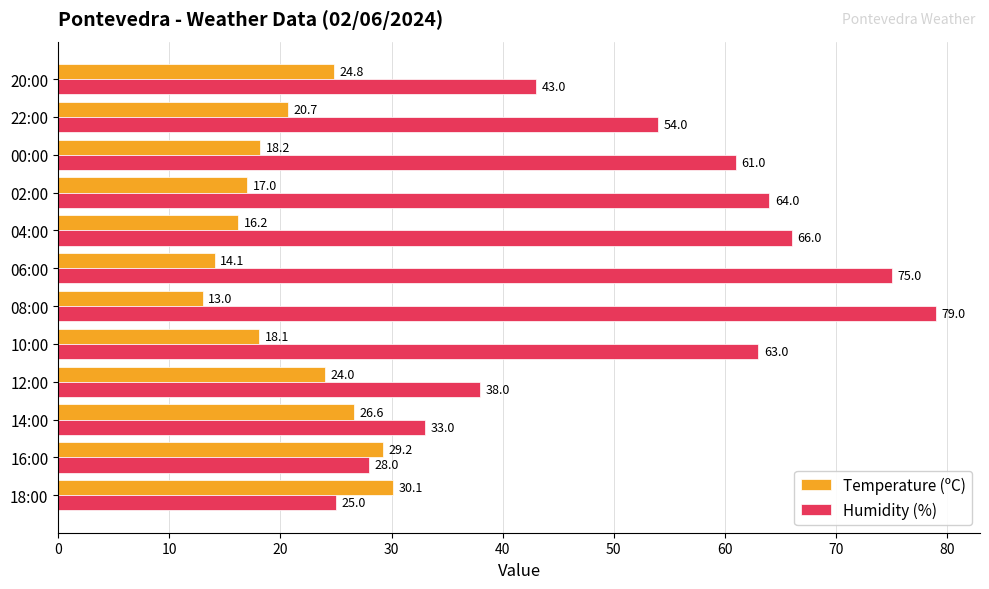

What is the sum of the Temperature (ºC) values at 00:00 and 06:00?

32.3